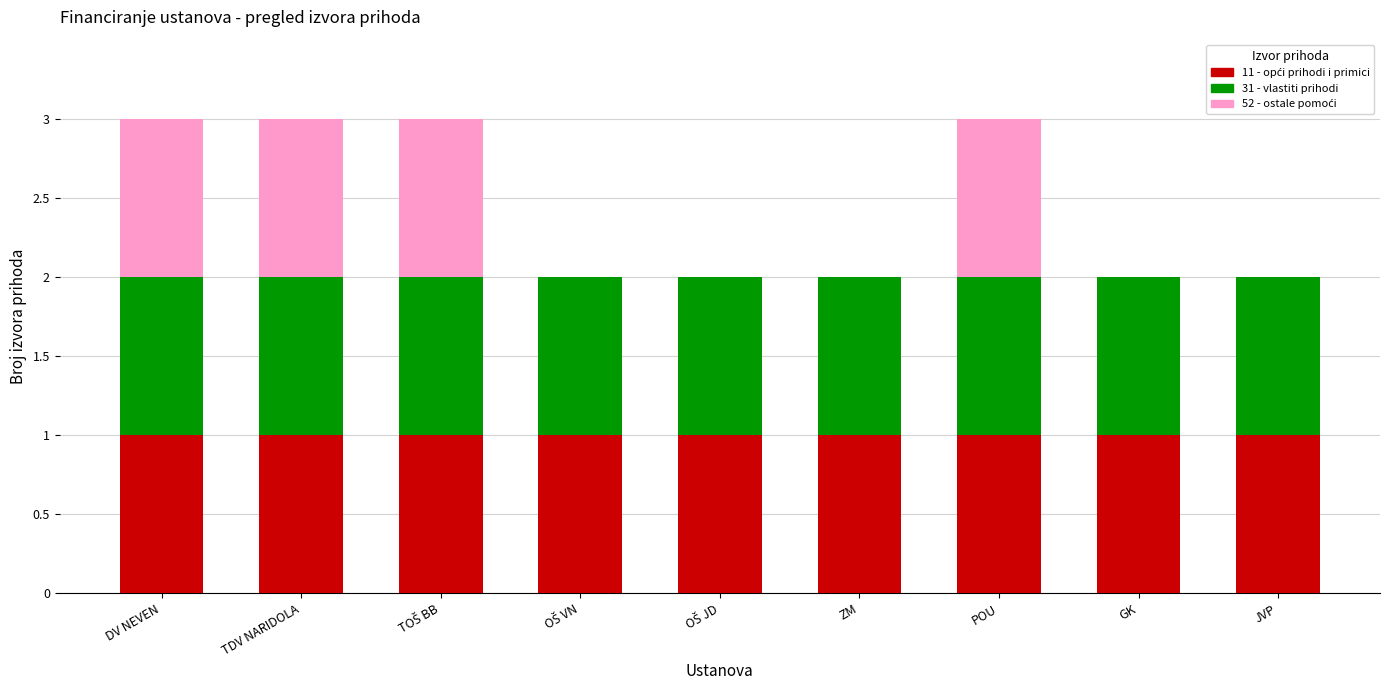

Count the number of data series in this chart.

3